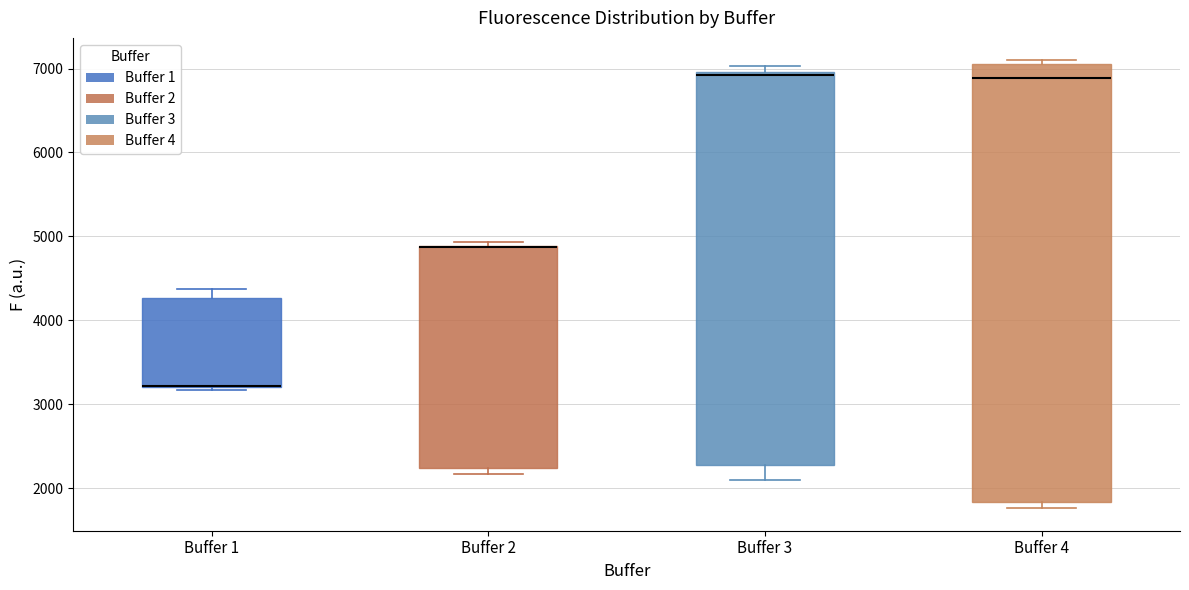

Reading left to right, transcribe this box plot: for each box, give where its median line is, the range the box spans, and where its two whiskers end, as read against the y-axis. The values are not printed on the chart, so give them approximately, as read against the axis.

Buffer 1: median 3200 (drawn on the box's lower edge), box 3200 to 4300, whiskers 3200 (just below the box's lower edge) to 4400
Buffer 2: median 4900 (drawn on the box's upper edge), box 2200 to 4900, whiskers 2200 (just below the box's lower edge) to 4900 (just above the box's upper edge)
Buffer 3: median 6900, box 2300 to 7000, whiskers 2100 to 7000 (just above the box's upper edge)
Buffer 4: median 6900, box 1800 to 7100, whiskers 1800 (just below the box's lower edge) to 7100 (just above the box's upper edge)